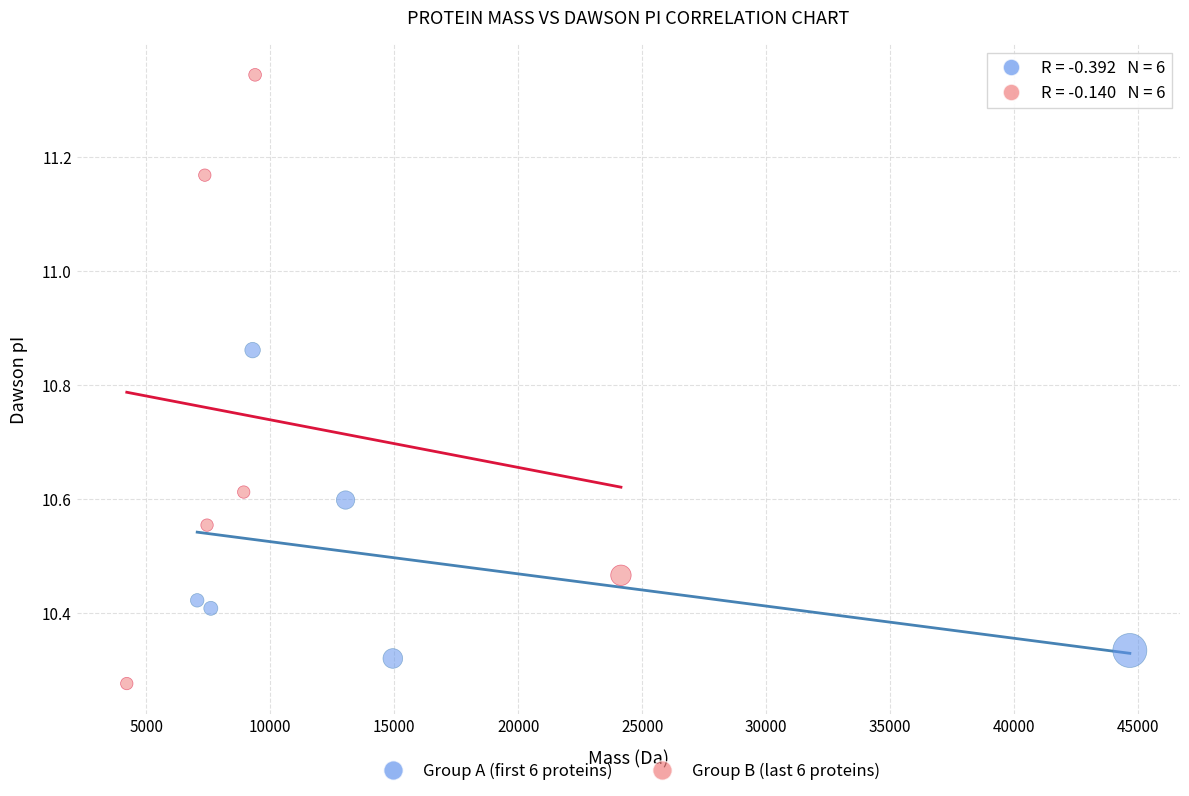

Which series reaches the minimum Y coordinate?

Group B (last 6 proteins)